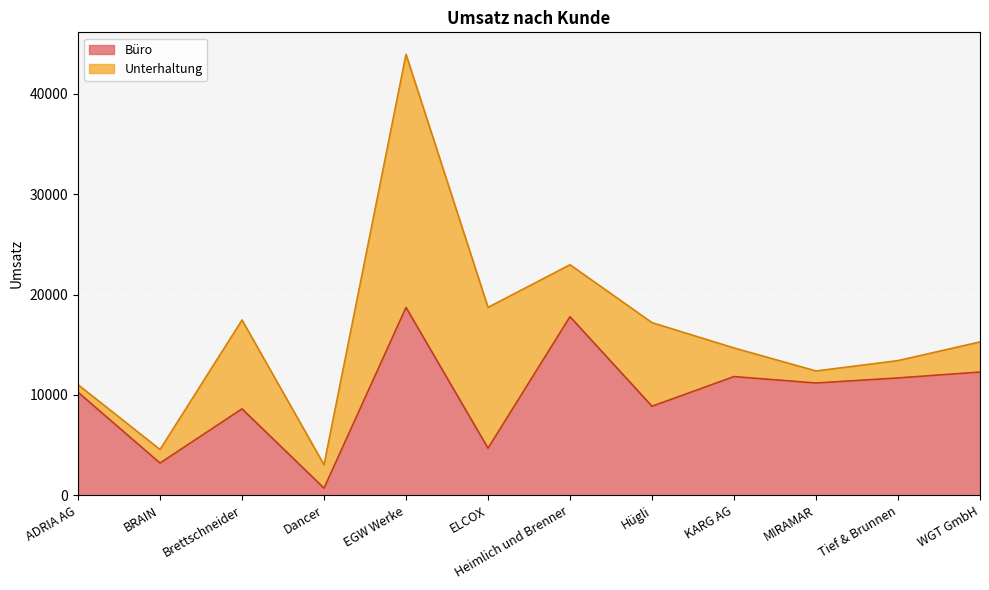

How many interior local peaks (higher than both neighbors) does the data have?

4